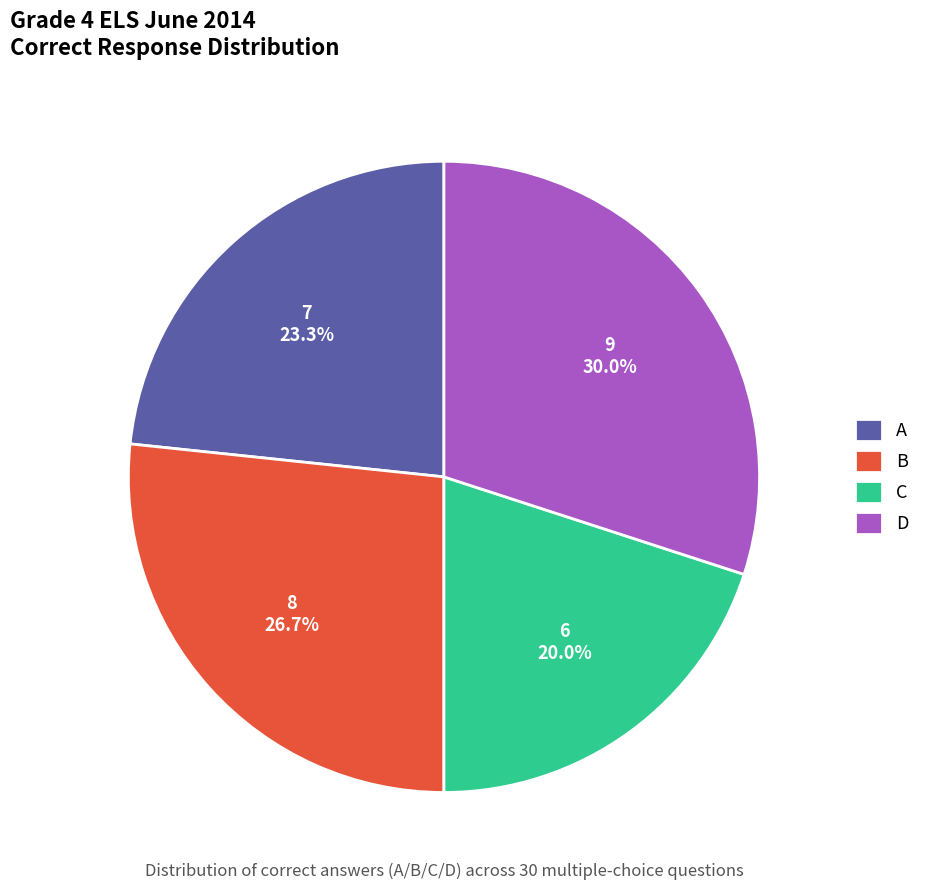

How many segments does this pie chart have?

4